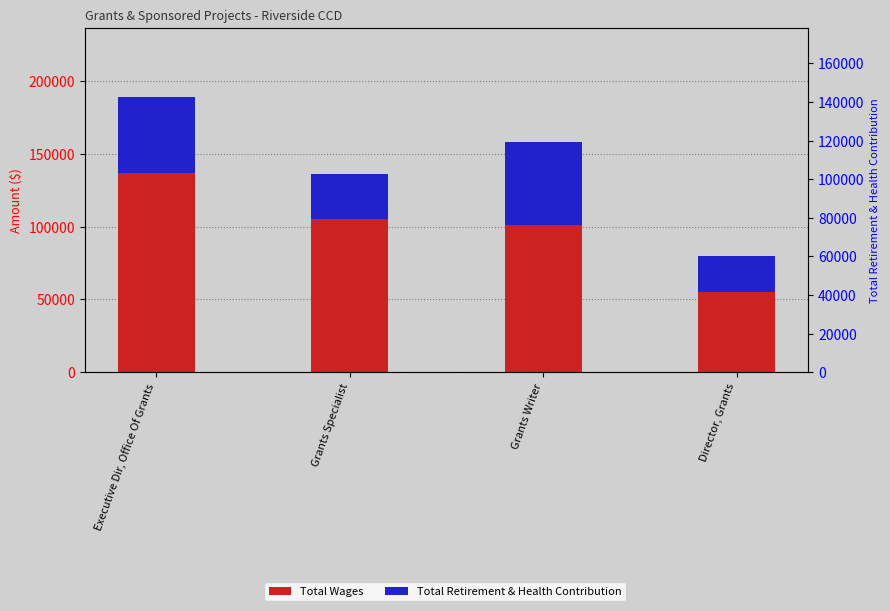

How many data points in Total Wages are above 105151?

1